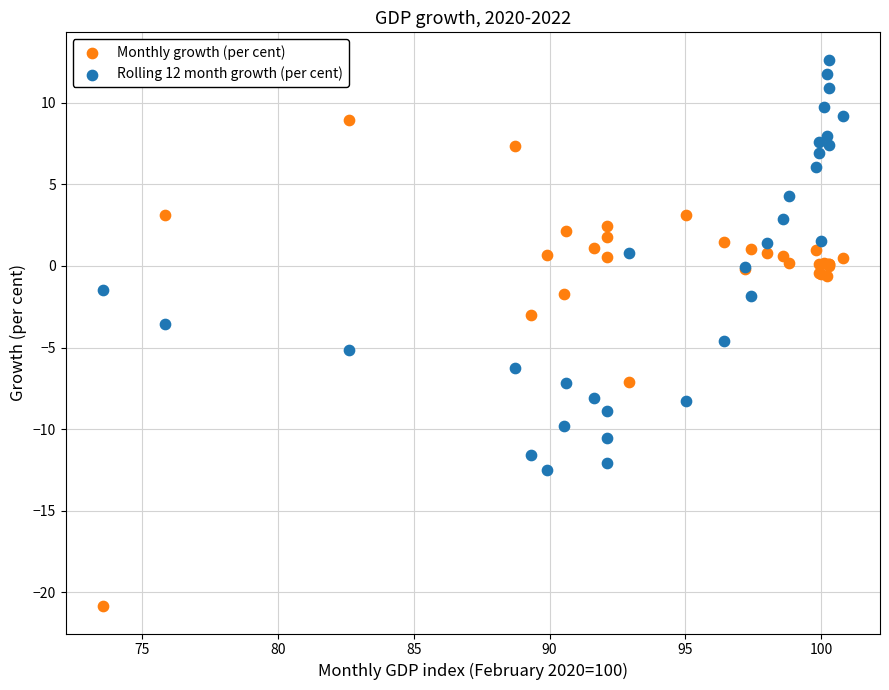

Which series reaches the maximum Y coordinate?

Rolling 12 month growth (per cent)